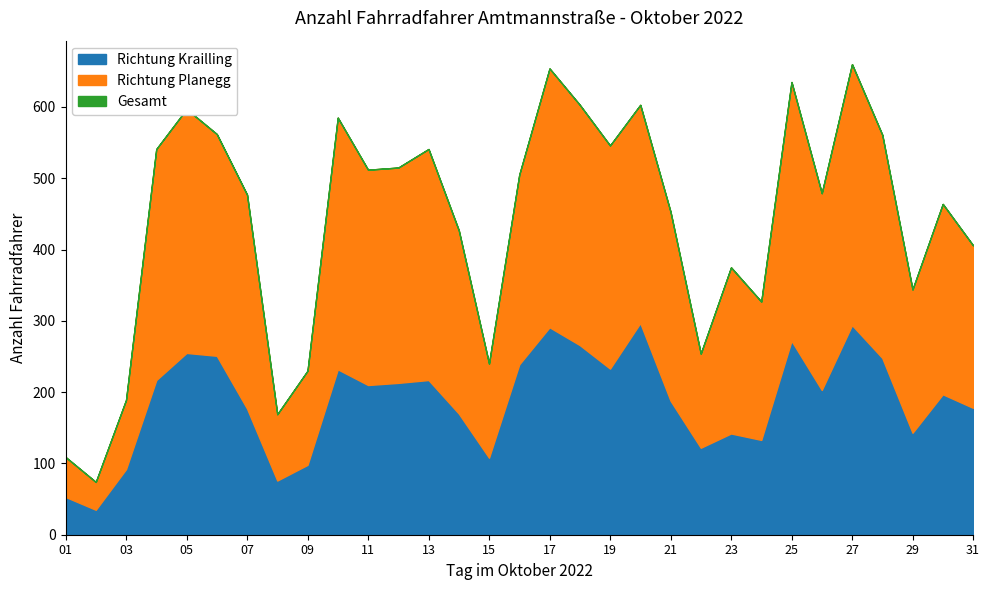

What is the average value of the Richtung Krailling series?

189